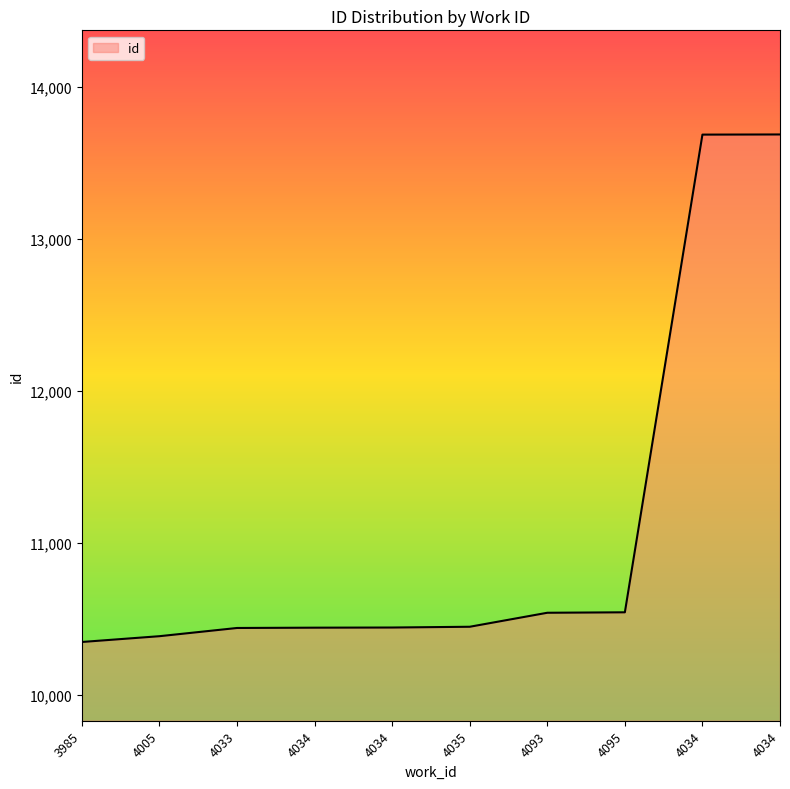

What is the label of the 9th point from the left?

4034